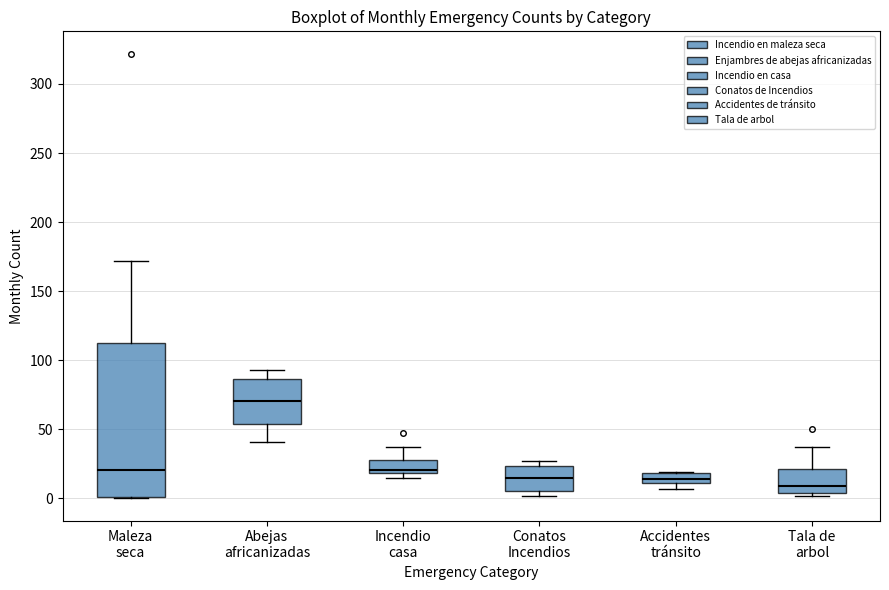

Which box has the lowest median line?

Tala de arbol